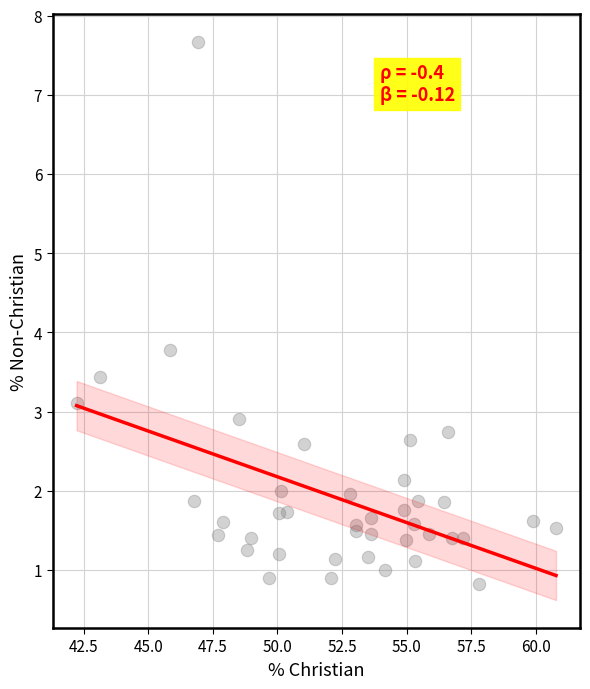

What Y value in the scatter plot is closest to 4?

3.8